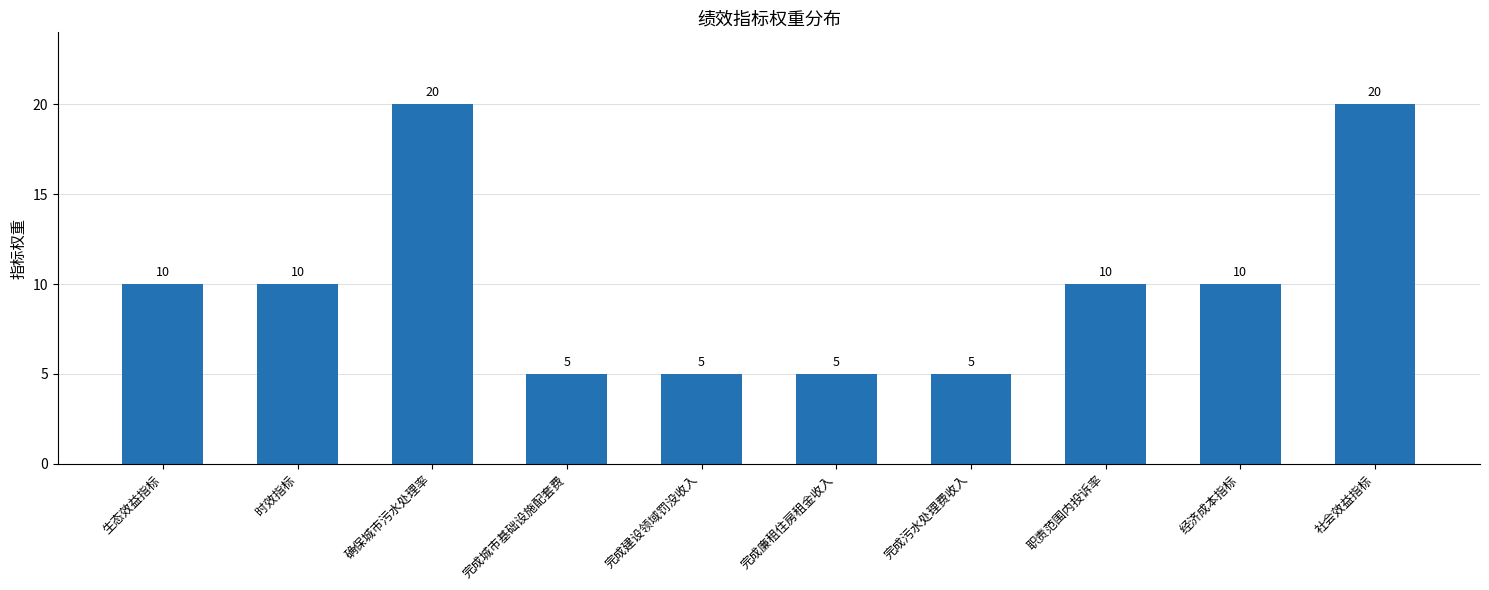

Reading right to left, extract all data points from this chart.

20	10	10	5	5	5	5	20	10	10